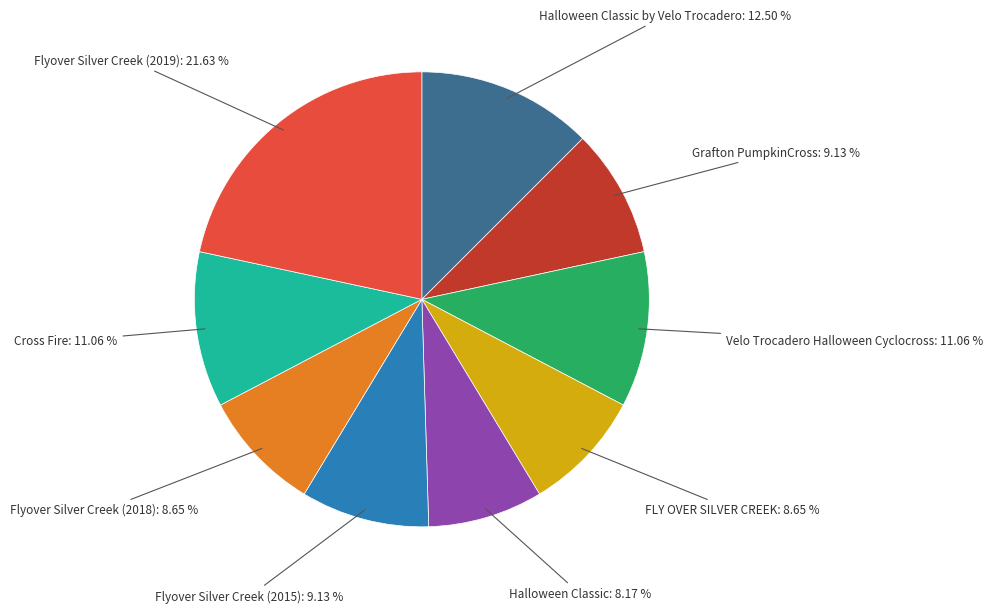

Which has a higher value, Flyover Silver Creek (2015) or Velo Trocadero Halloween Cyclocross?

Velo Trocadero Halloween Cyclocross